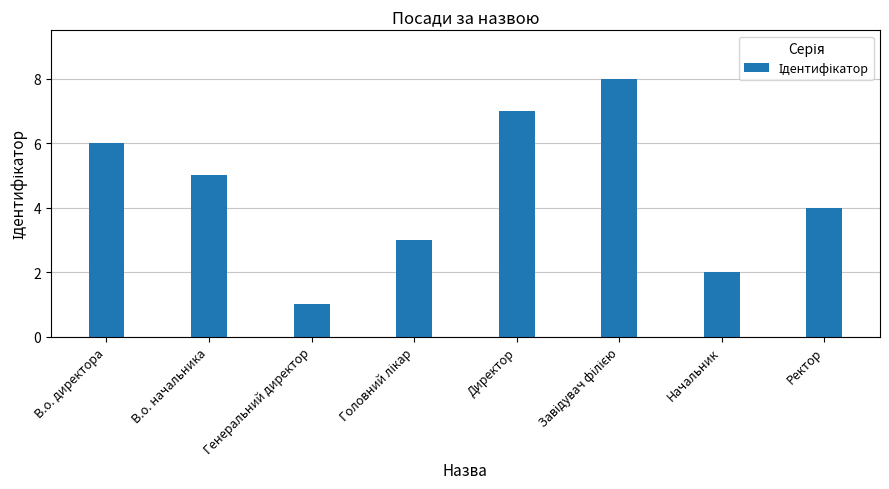

What position from the right is Начальник?

2